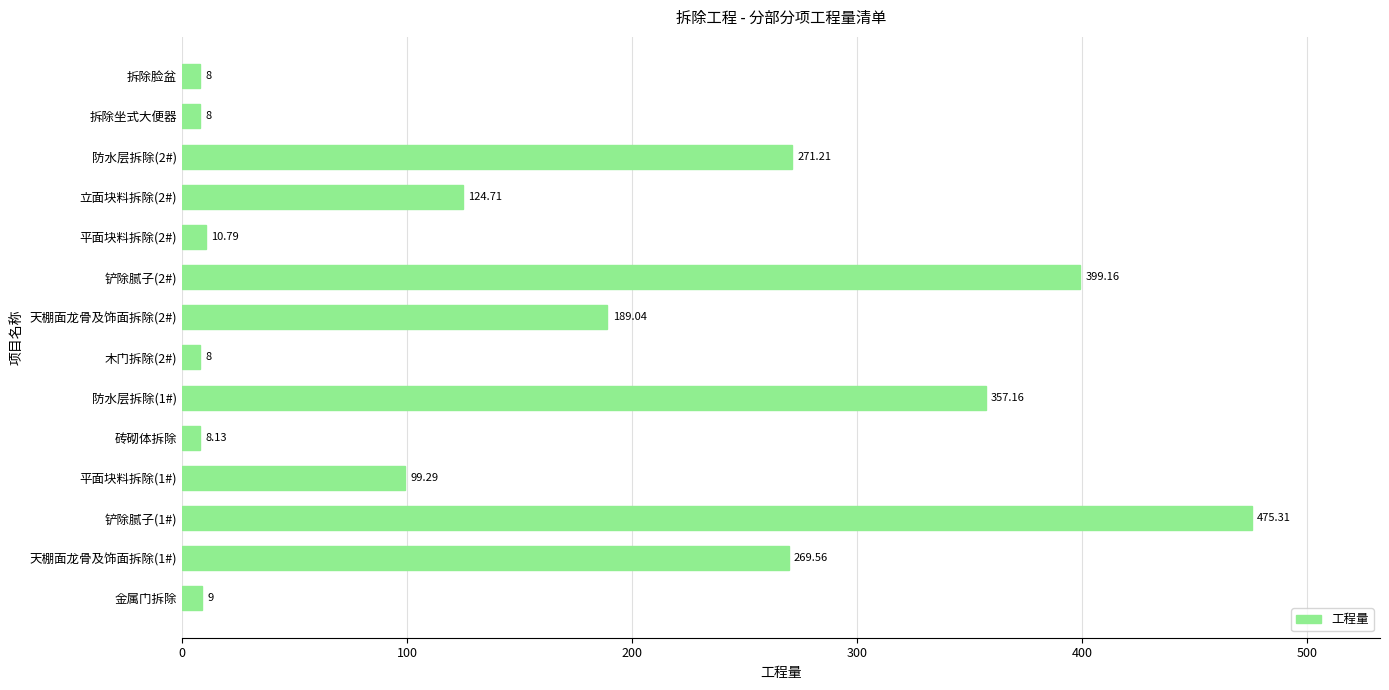

What is the difference between the values at 拆除坐式大便器 and 防水层拆除(1#)?

349.2